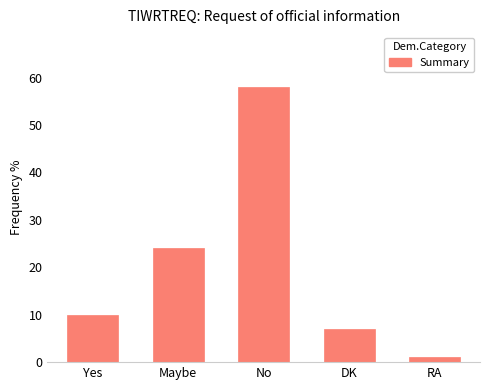

What is the maximum value shown in the chart?

58